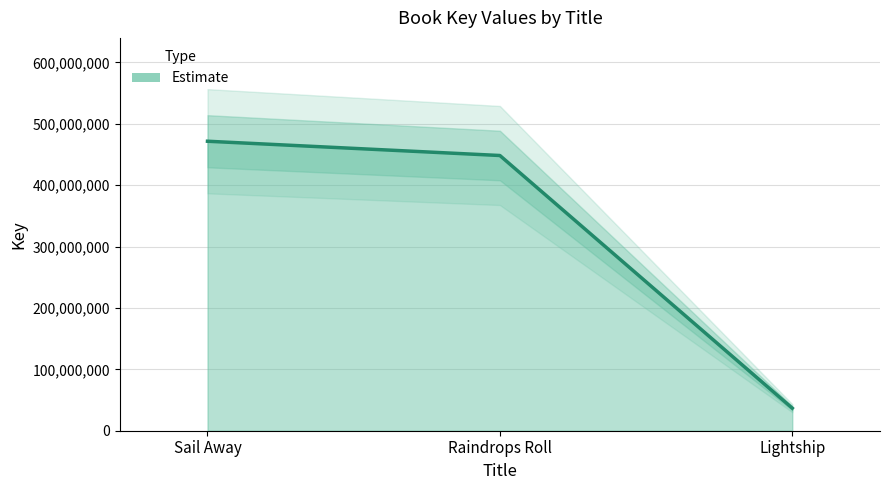

The chart shows a value of 628057539 at Raindrops Roll. True or false?

False